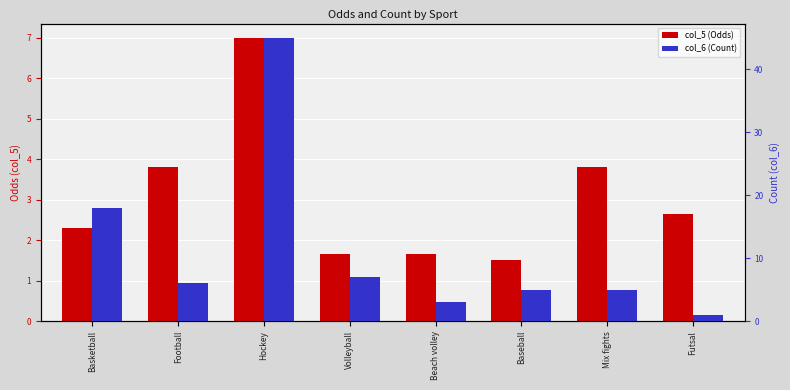

The col_6 (Count) series shows 68.9 at Hockey. True or false?

False